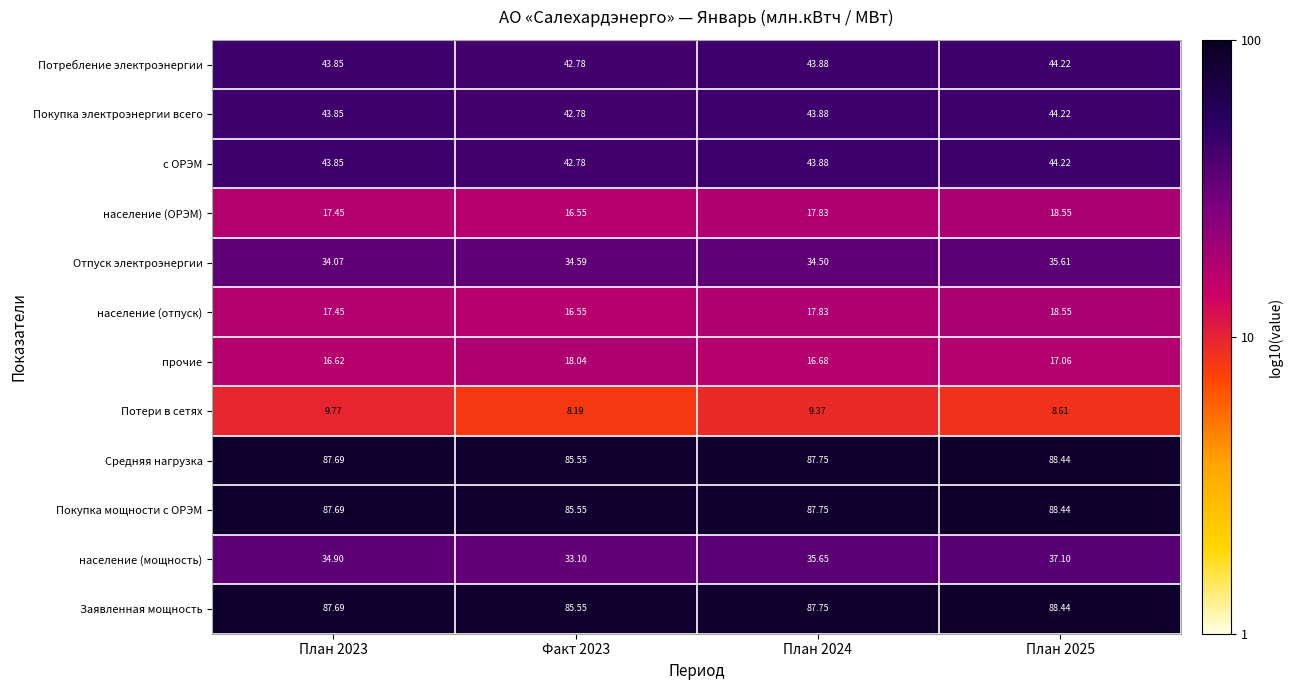

What is the total value across all series at План 2024?

526.8